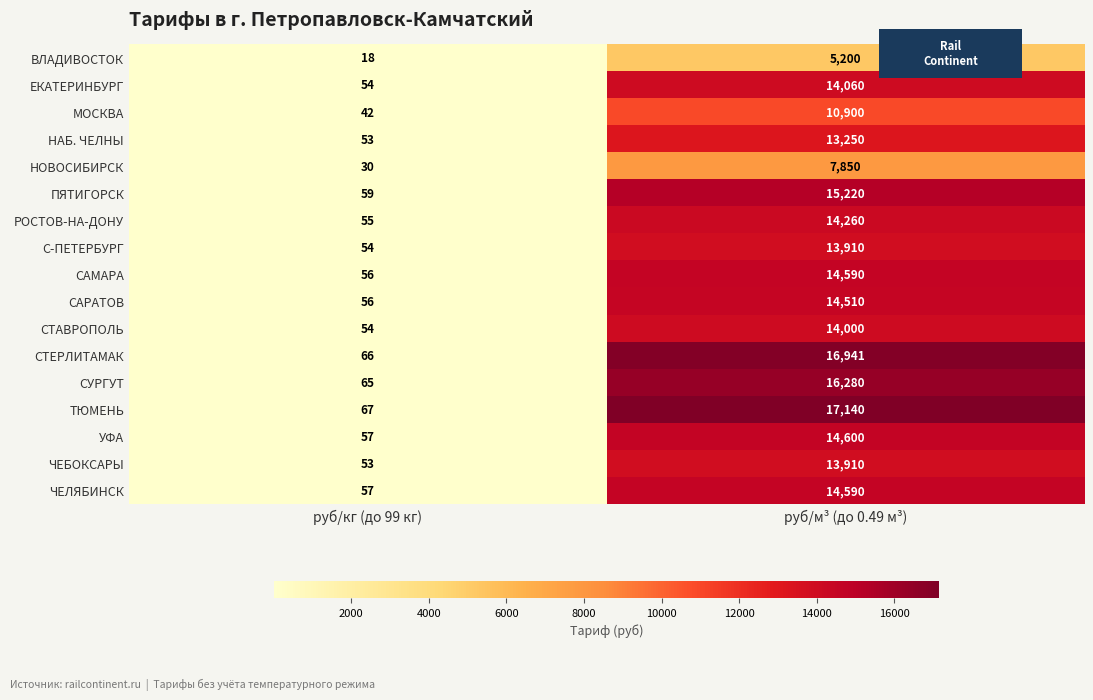

Which series has the largest total across all categories?

ТЮМЕНЬ